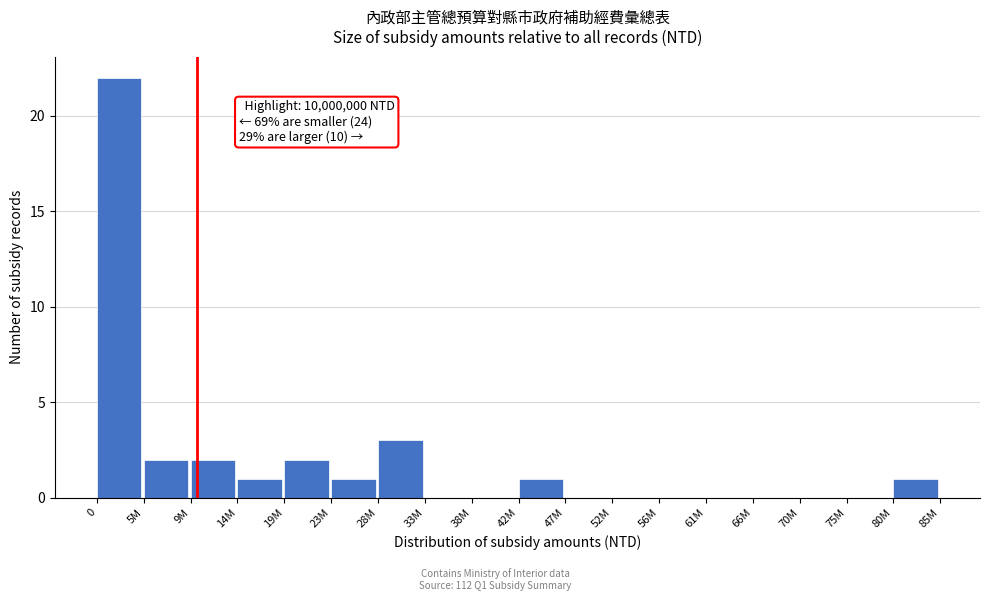

Reading right to left, extract all data points from this chart.

80M=1	75M=0	70M=0	66M=0	61M=0	56M=0	52M=0	47M=0	42M=1	38M=0	33M=0	28M=3	23M=1	19M=2	14M=1	9M=2	5M=2	0=22